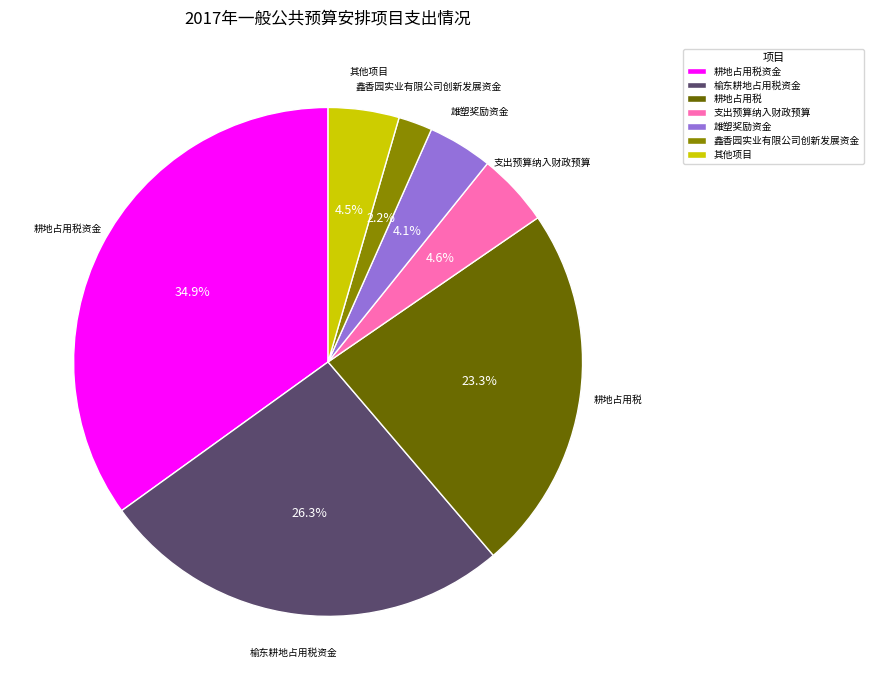

Is it true that 鑫香园实业有限公司创新发展资金 is 2% of the pie?

True